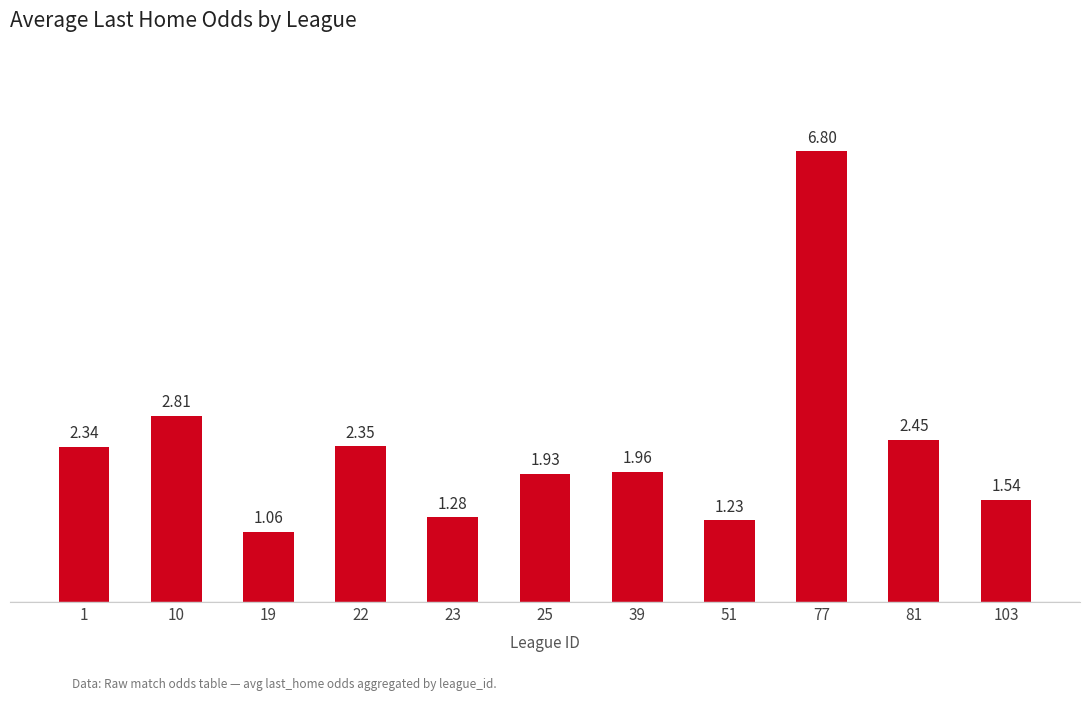

The value at 103 is 2.5. True or false?

False